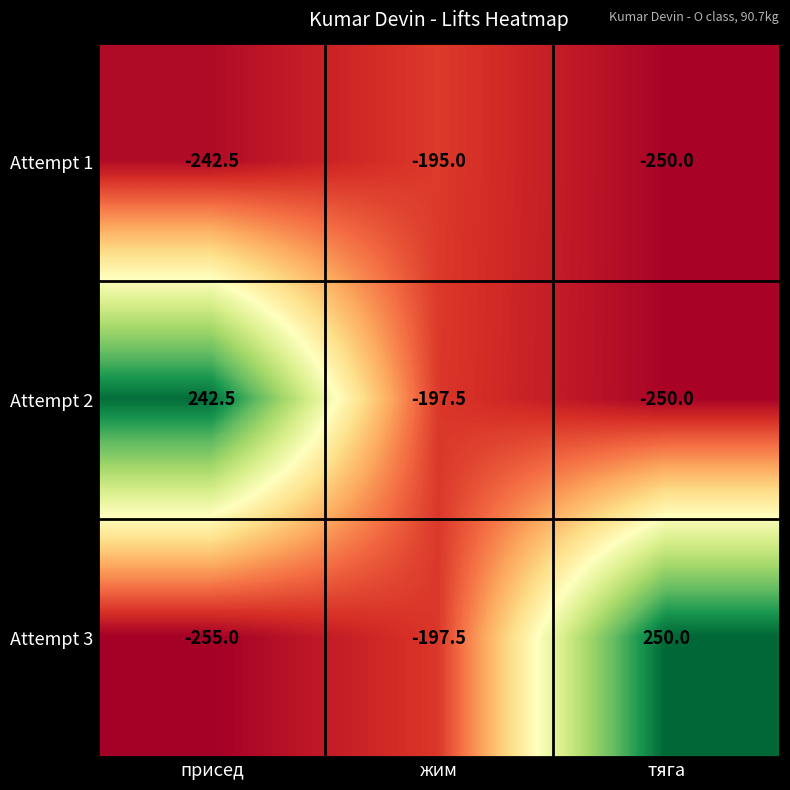

What is the spread (max minus min) of values at присед?

497.5